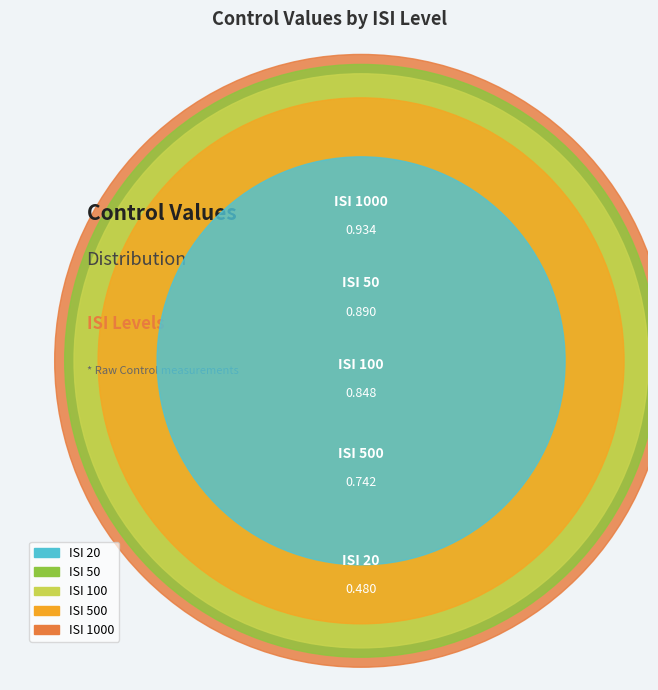

How much of the chart is everything except 20?

87.7%